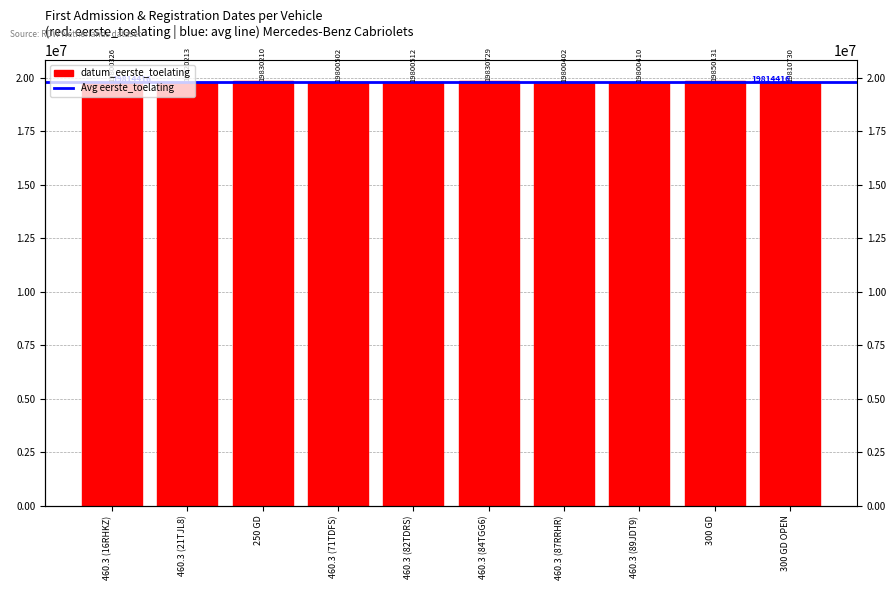

Rank the categories by value from lowest to highest.

460.3 (16RHKZ), 460.3 (87RRHR), 460.3 (89JDT9), 460.3 (71TDFS), 460.3 (82TDRS), 300 GD OPEN, 460.3 (21TJL8), 250 GD, 460.3 (84TGG6), 300 GD